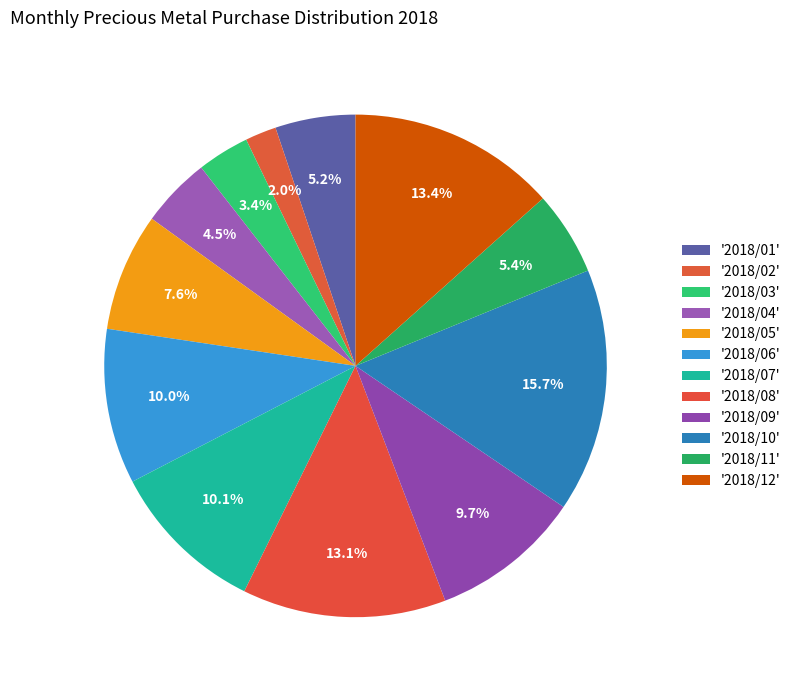

How many segments does this pie chart have?

12